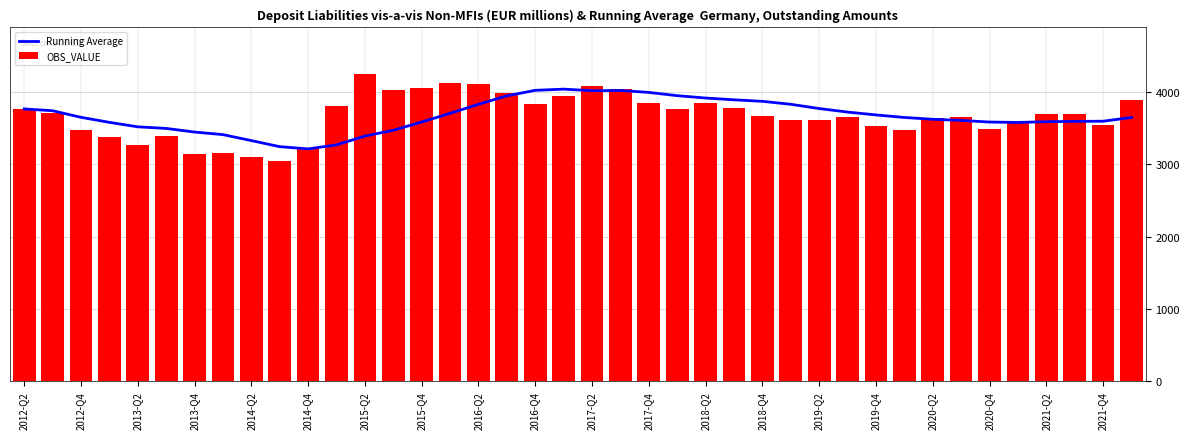

What is the minimum value for OBS_VALUE?

3045